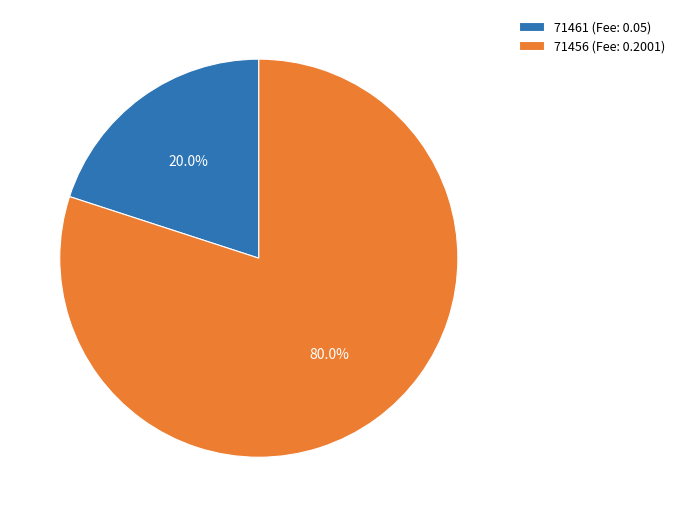

Combined, do 71461 and 71456 account for over 50%?

Yes